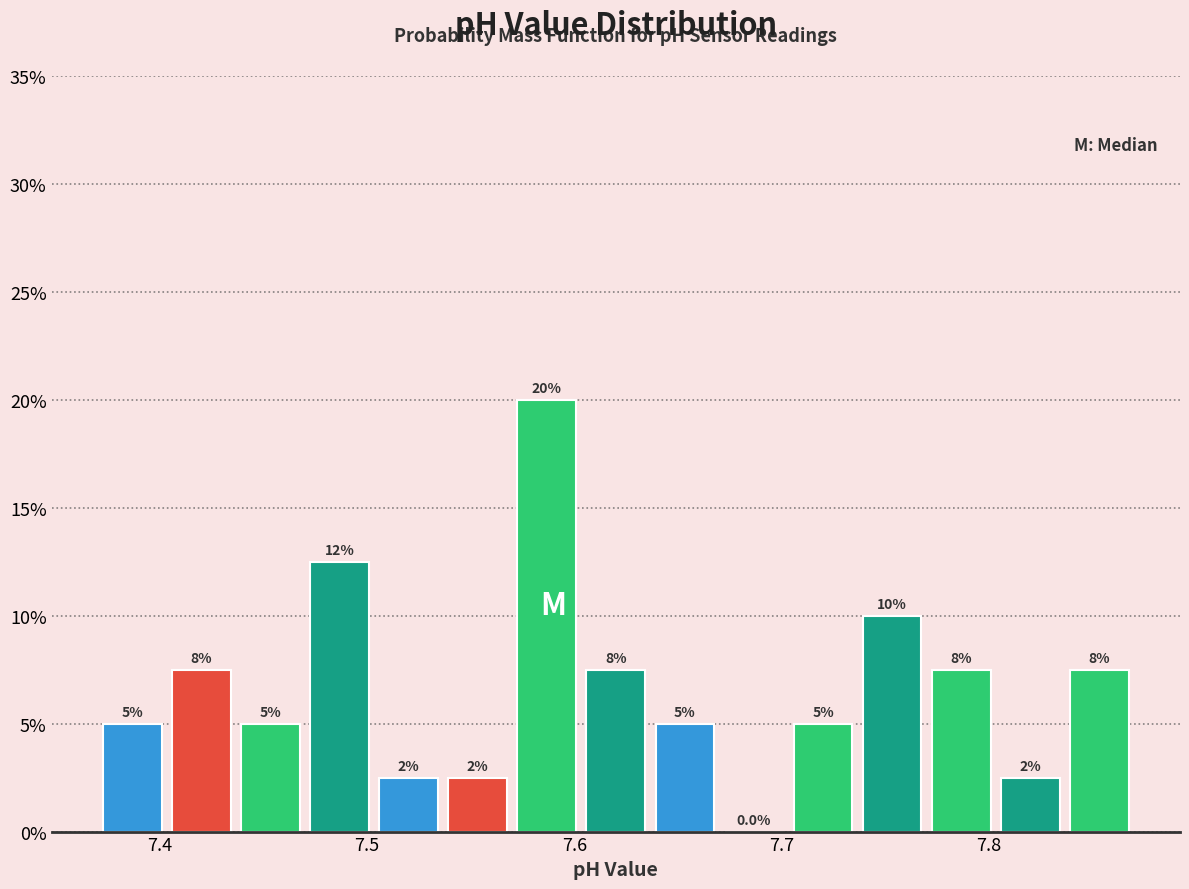

Read against the x-axis, roughly where is the centre of the tallest bar?

7.59